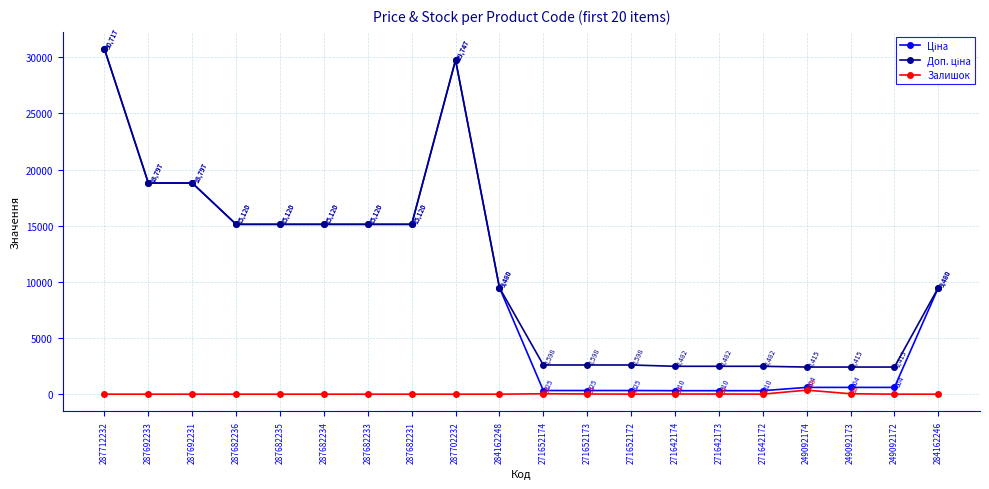

What is the highest value of the Залишок series?

358.0